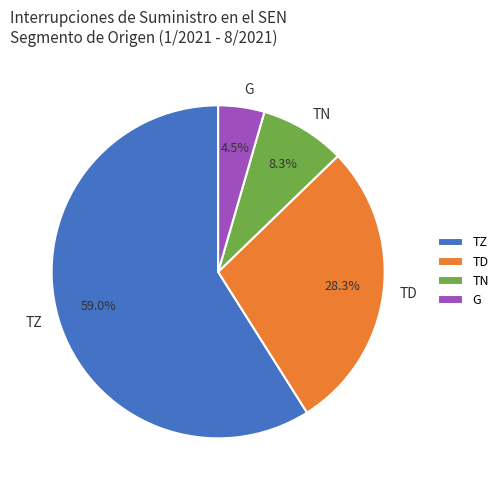

Which slice is the largest?

TZ